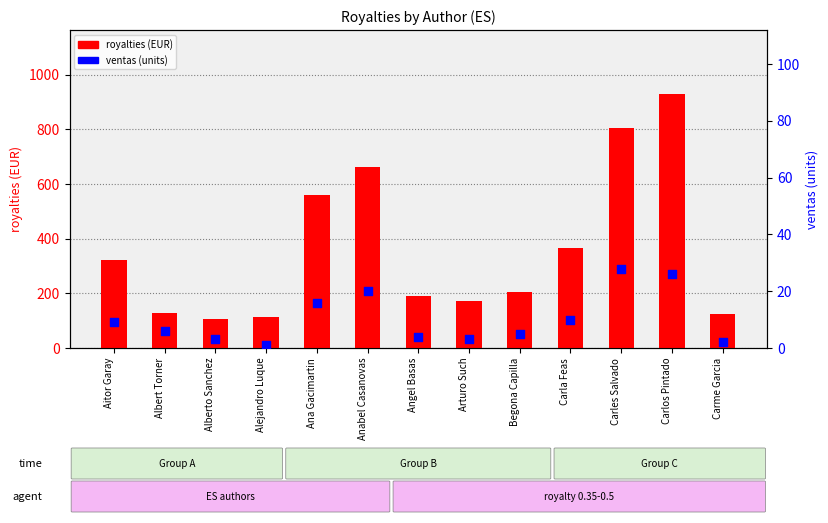

Which series has the largest Y range (max minus min)?

royalties